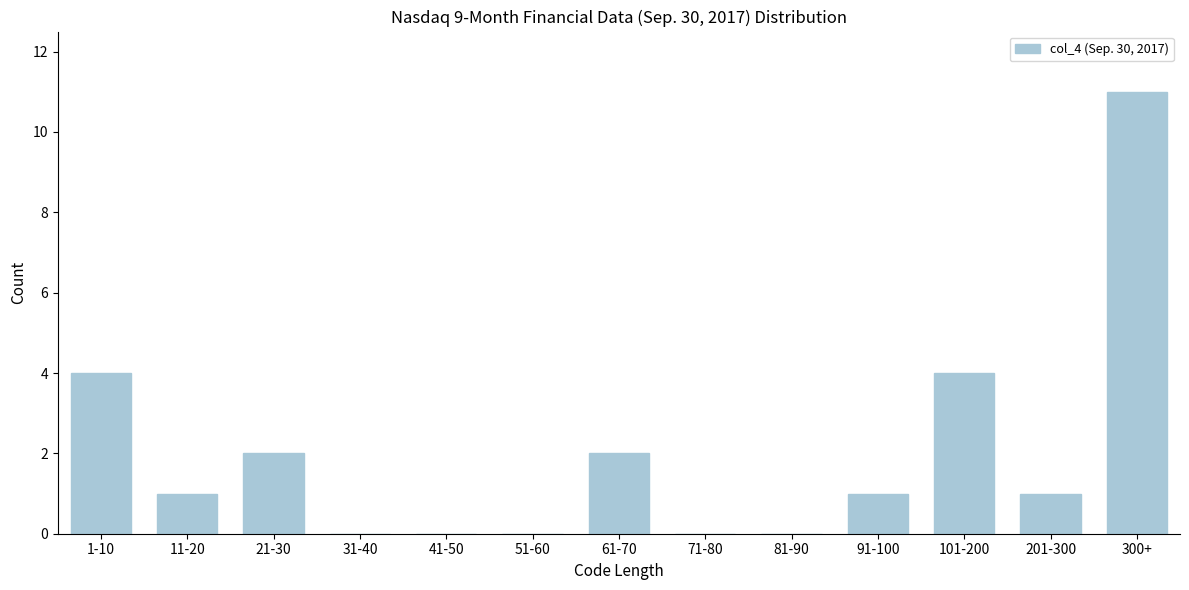

Reading left to right, list all the values displayed in this chart.

1-10=4	11-20=1	21-30=2	31-40=0	41-50=0	51-60=0	61-70=2	71-80=0	81-90=0	91-100=1	101-200=4	201-300=1	300+=11